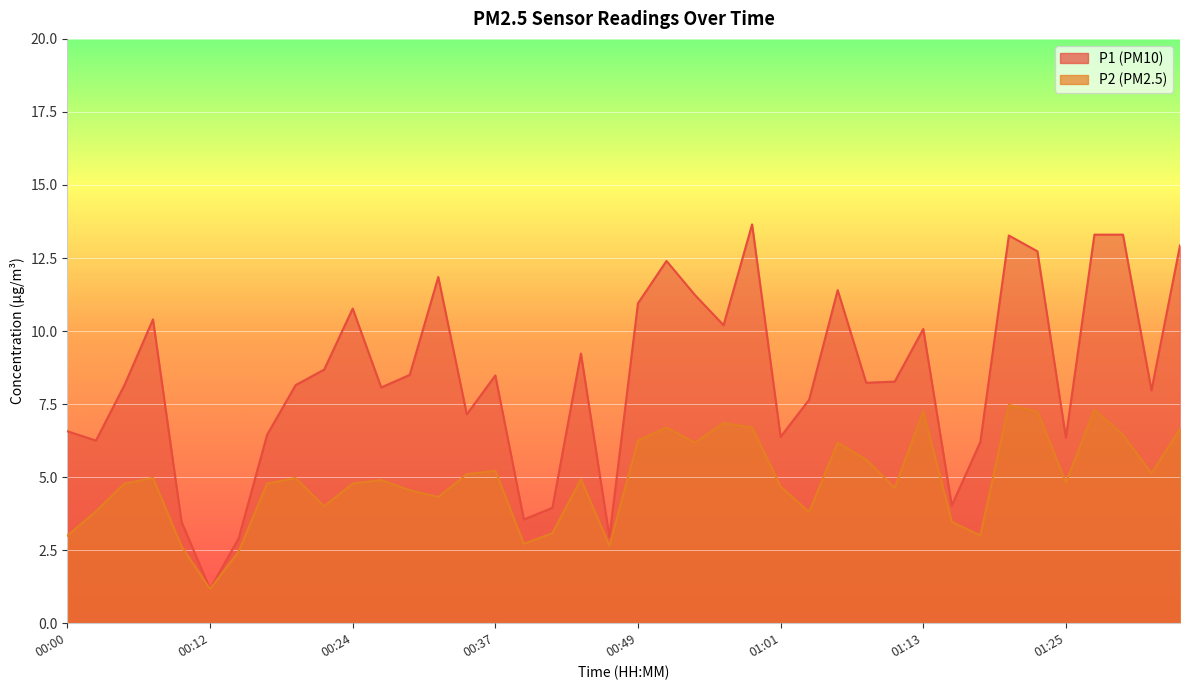

True or false: P2 has a value of 2.6 at 00:29.

False